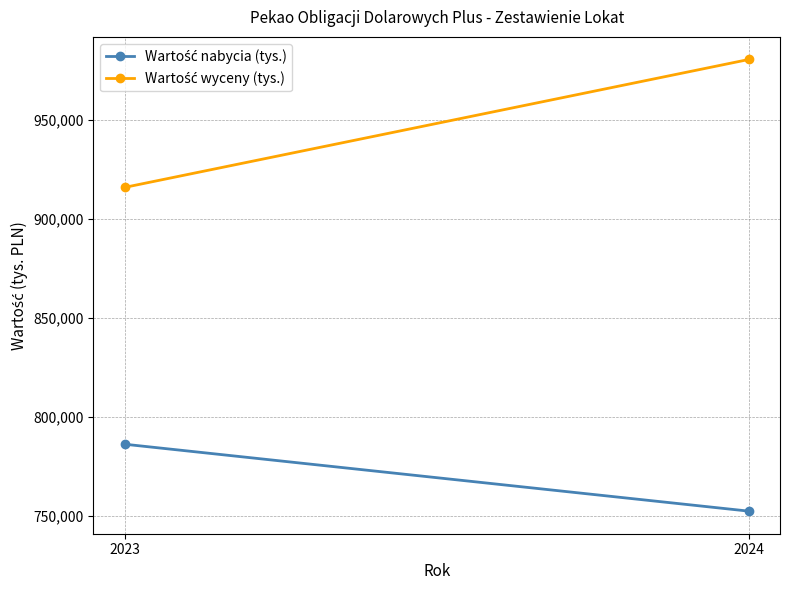

Rank the series by their average value, from lowest to highest.

Wartość nabycia (tys.), Wartość wyceny (tys.)